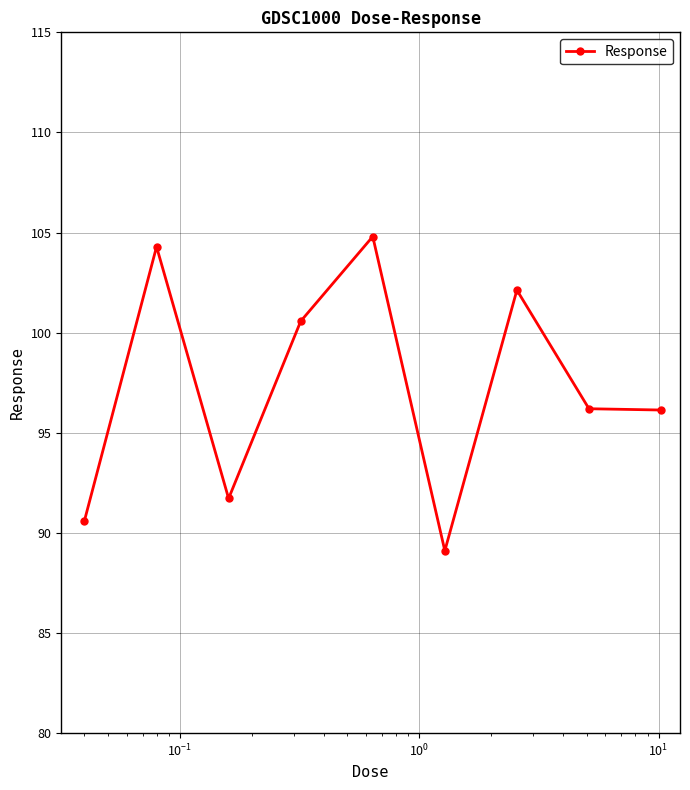

Is this an area chart (filled region under the line)?

No